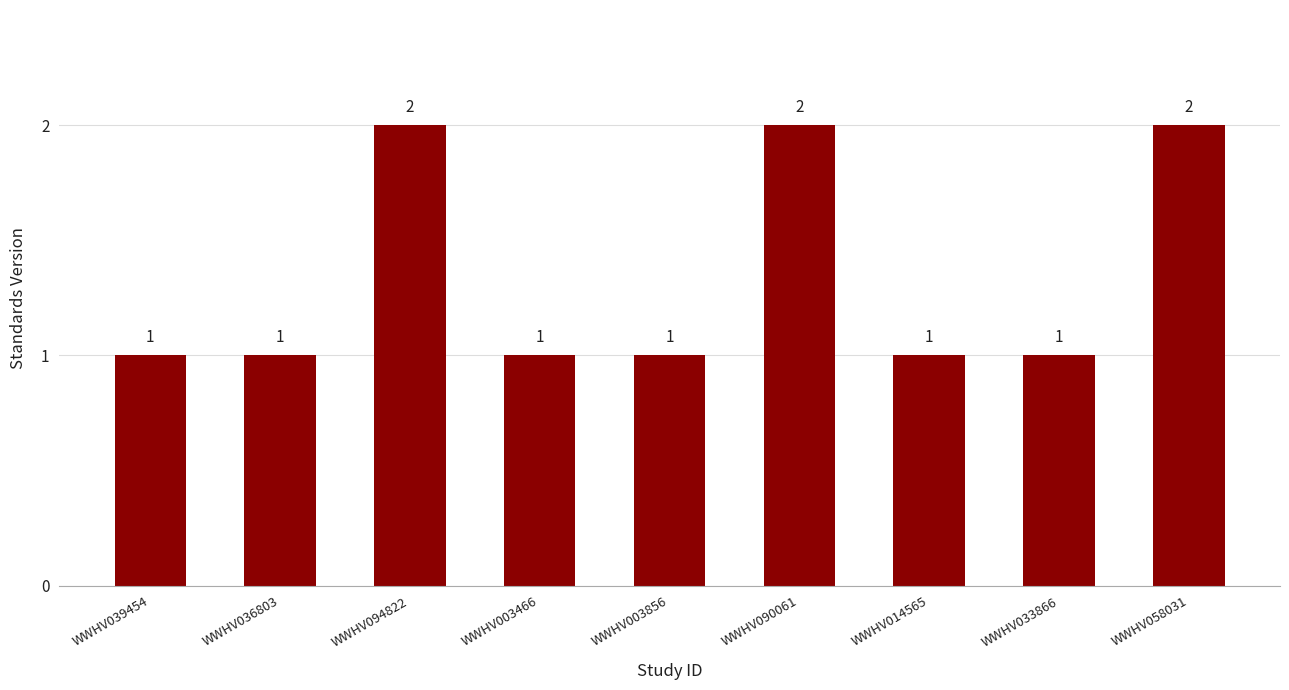

What is the sum of all values?

12